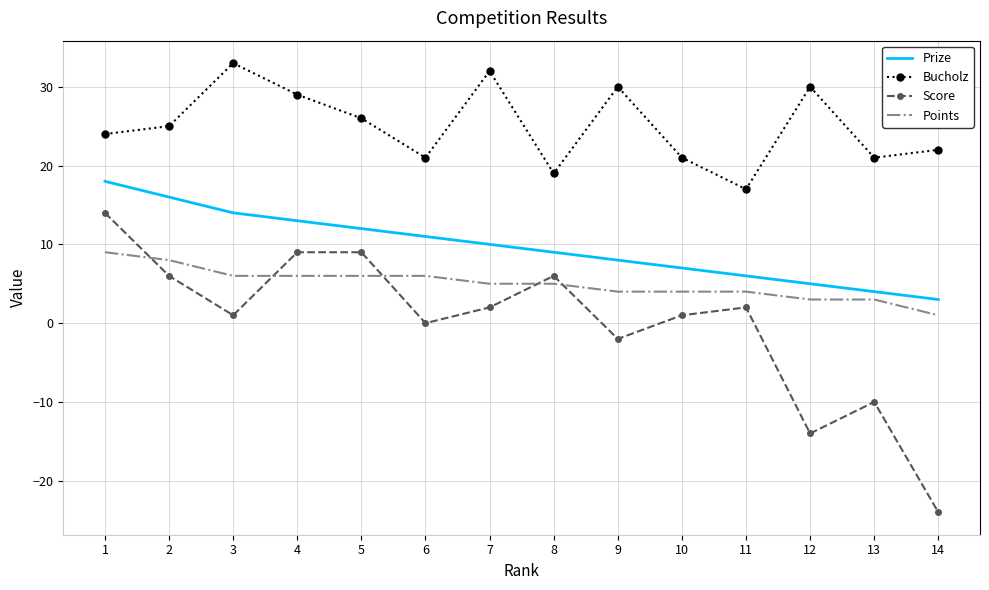

Read the Score value at 8, to the nearest 5.

5